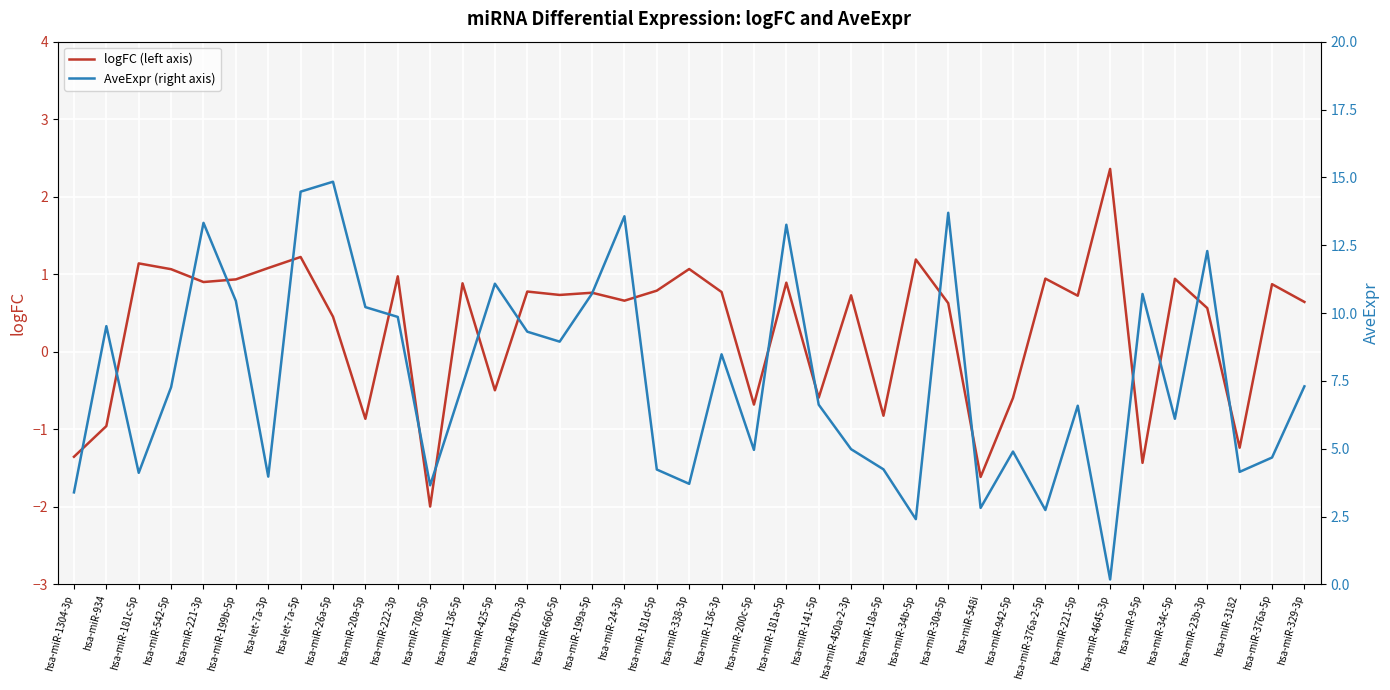

True or false: AveExpr (right axis) has a value of 4.7 at hsa-miR-376a-5p.

True